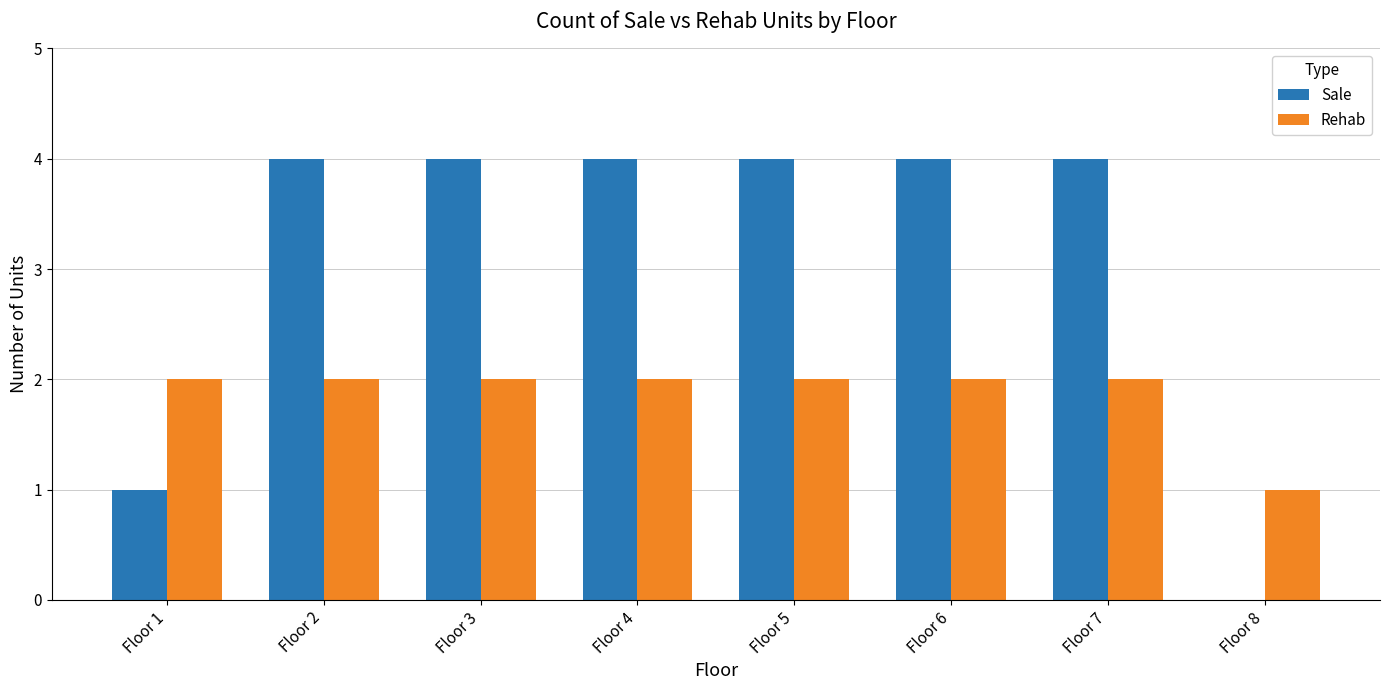

The value of Rehab at Floor 3 is 2. True or false?

True